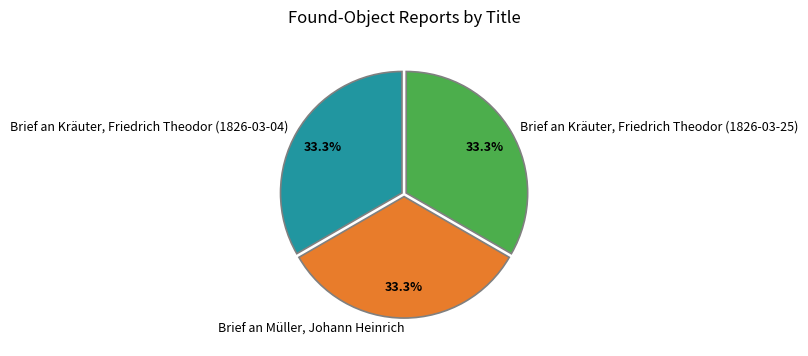

Does Brief an Kräuter, Friedrich Theodor (1826-03-04) account for over 50% of the chart?

No